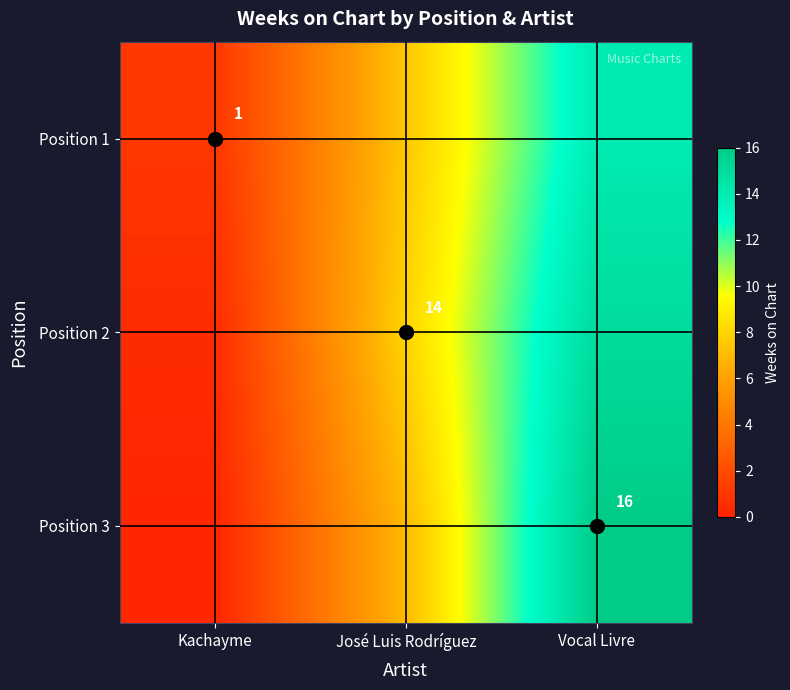

True or false: Position 1 has a value of 1.0 at Kachayme.

True